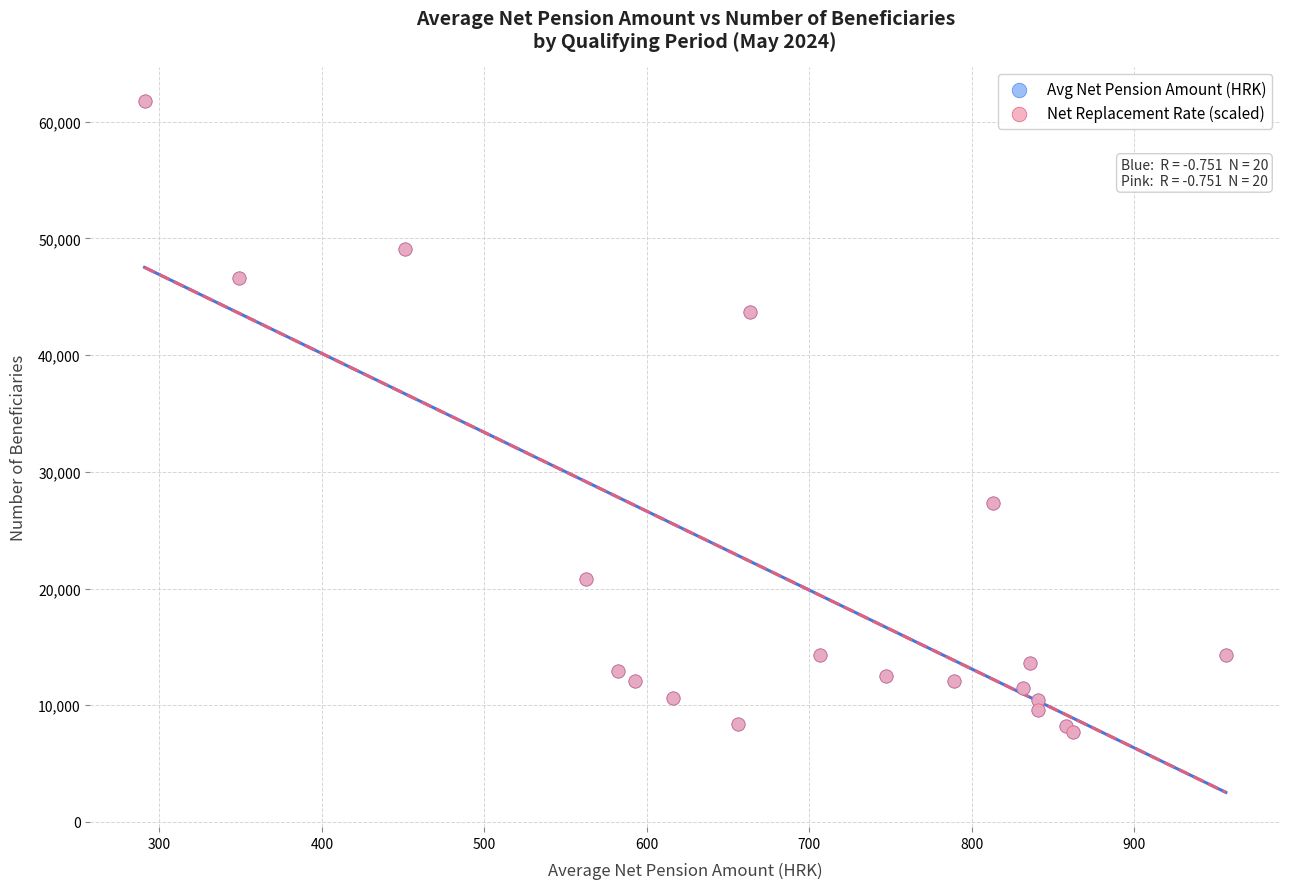

What are all the series names shown in the legend?

Avg Net Pension Amount (HRK), Net Replacement Rate (scaled)